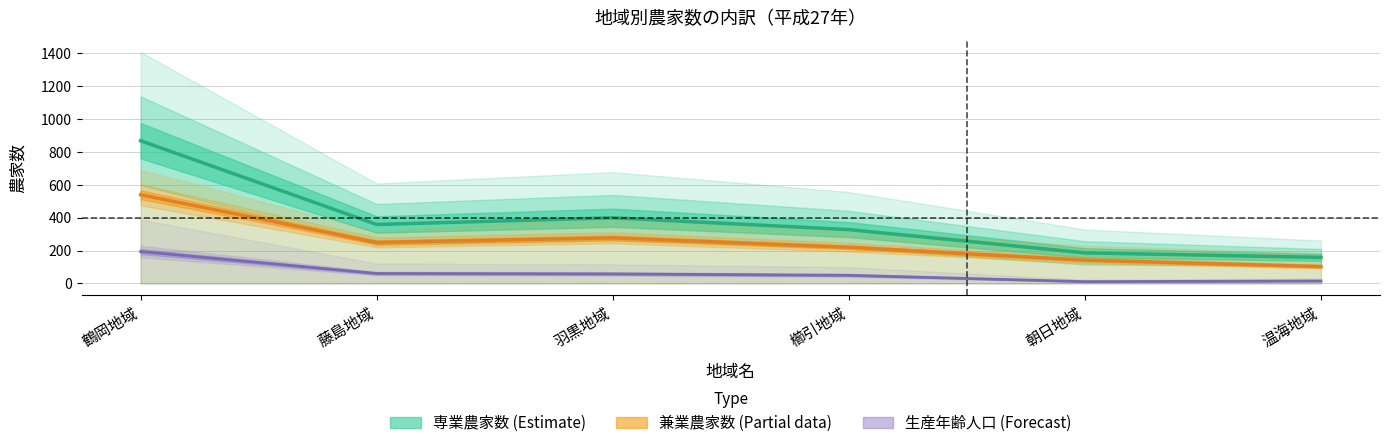

True or false: 第２種兼業農家 and 第１種兼業農家 intersect in this chart.

False